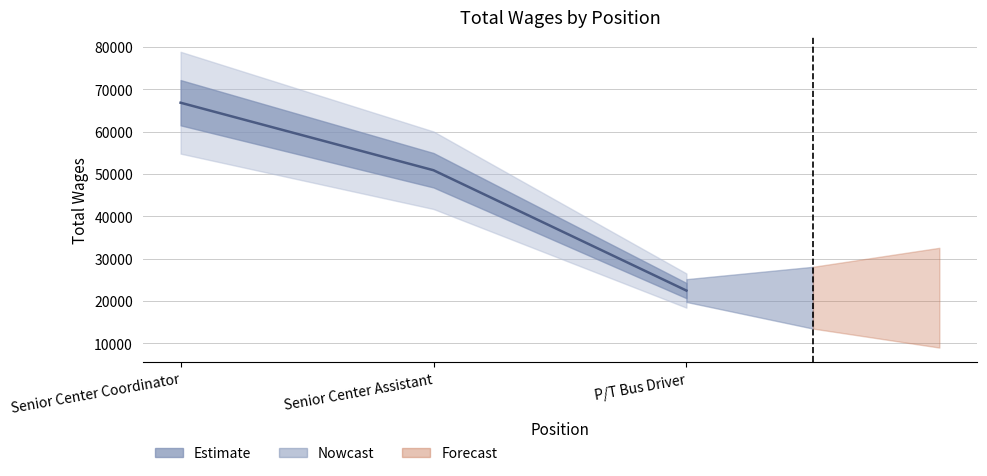

What is the label of the 1st point from the right?

P/T Bus Driver